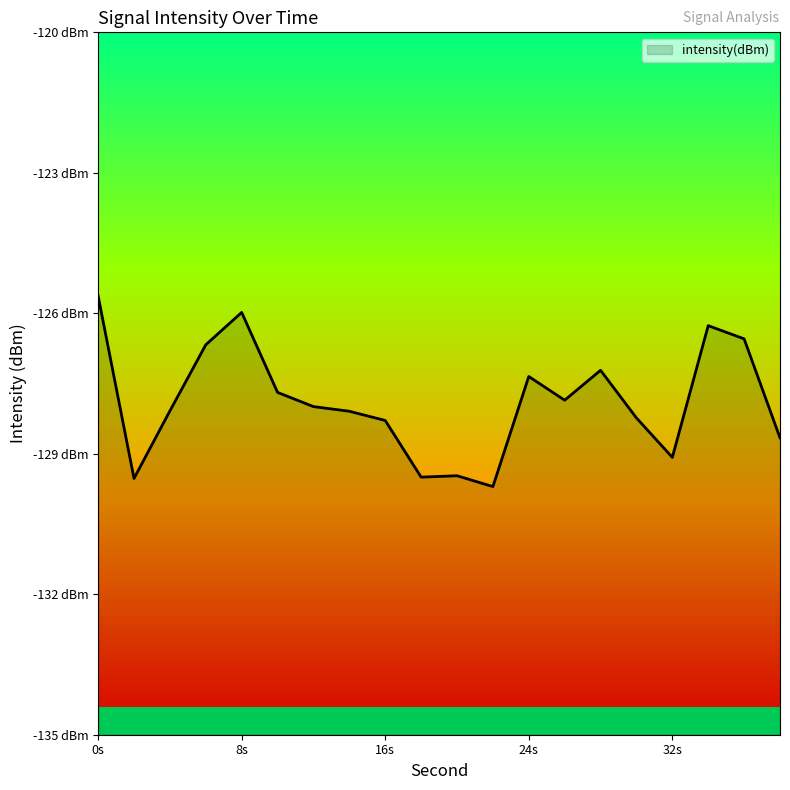

How many lines are shown in the chart?

1